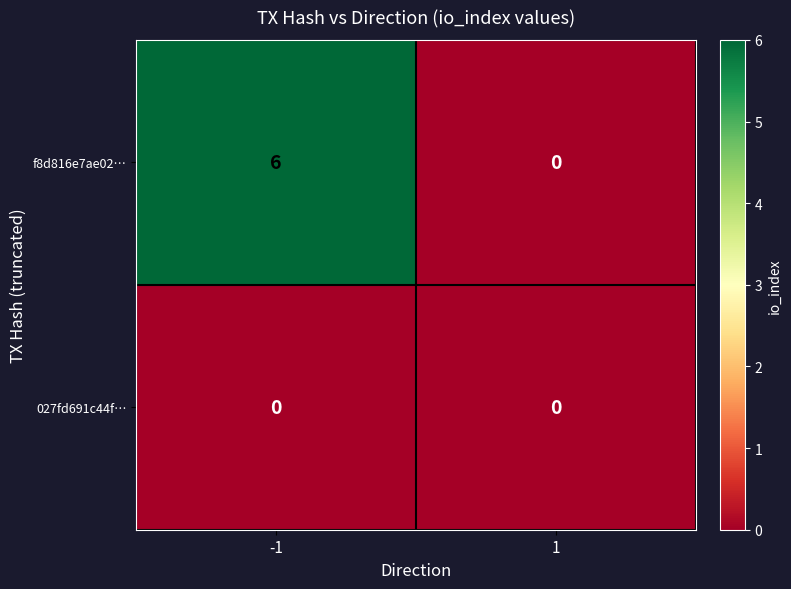

Which series changed the most between -1 and 1?

f8d816e7ae02…